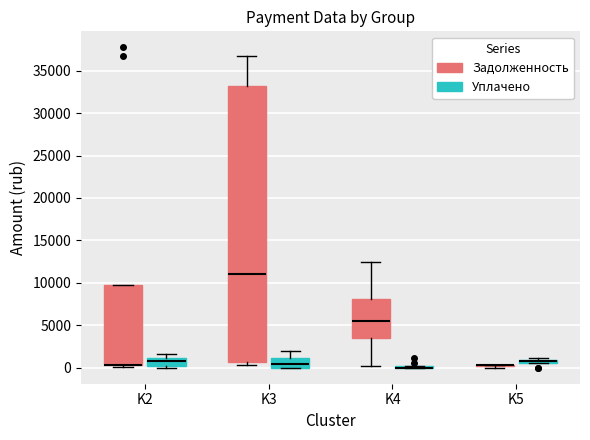

Which box is the tallest, from its lower edge to its upper edge?

K3 (Задолженность)